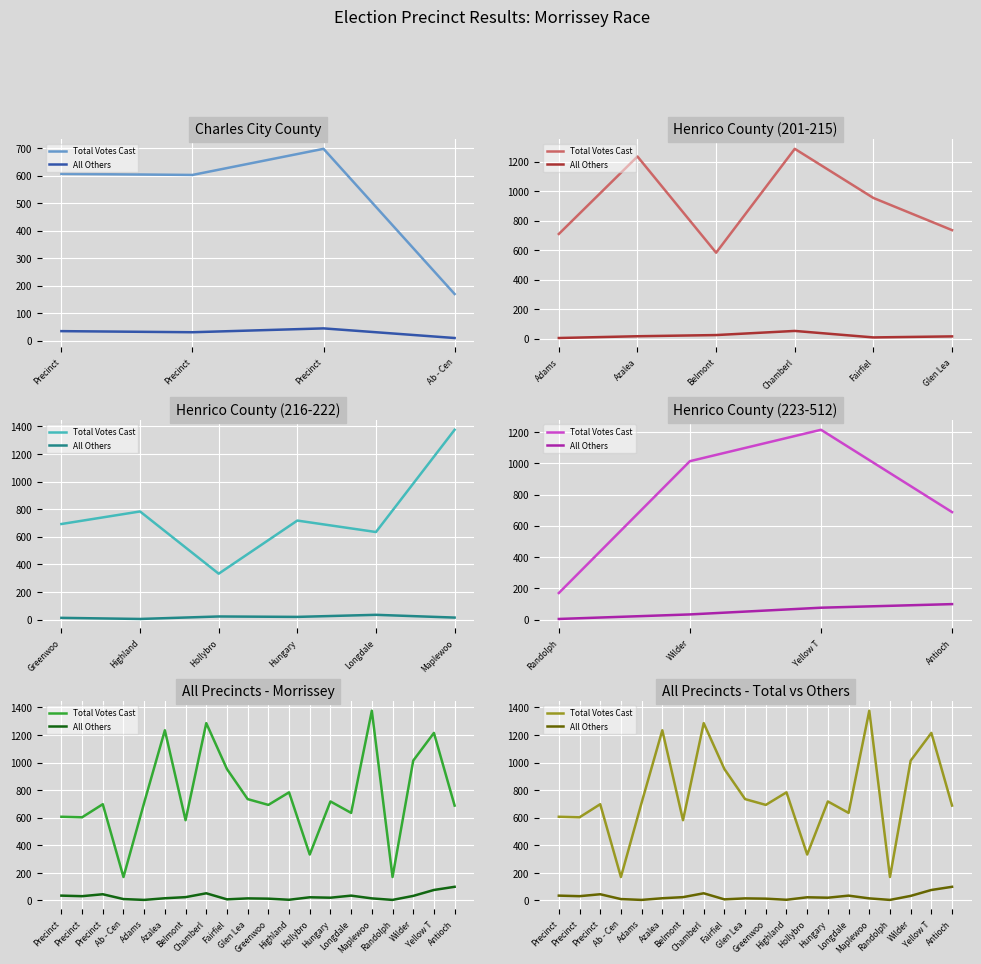

Between Highland and Adams, which is larger?

Highland